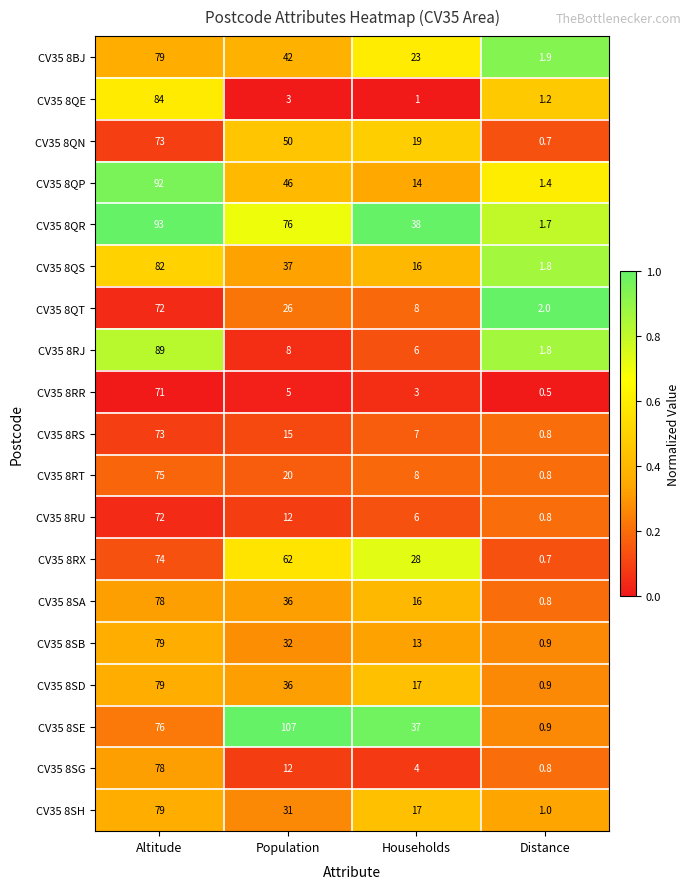

Count the CV35 8QR values in the range 38 to 93.

3